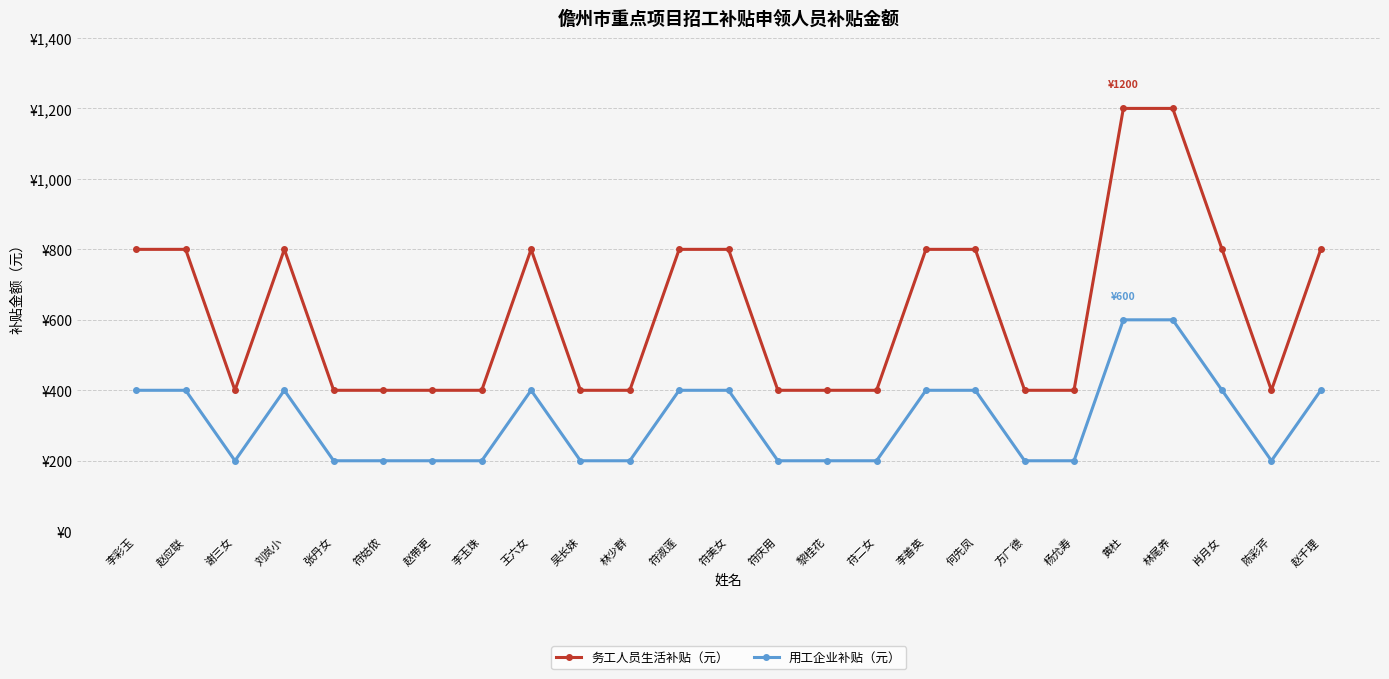

What are all the series names shown in the legend?

务工人员生活补贴（元）, 用工企业补贴（元）